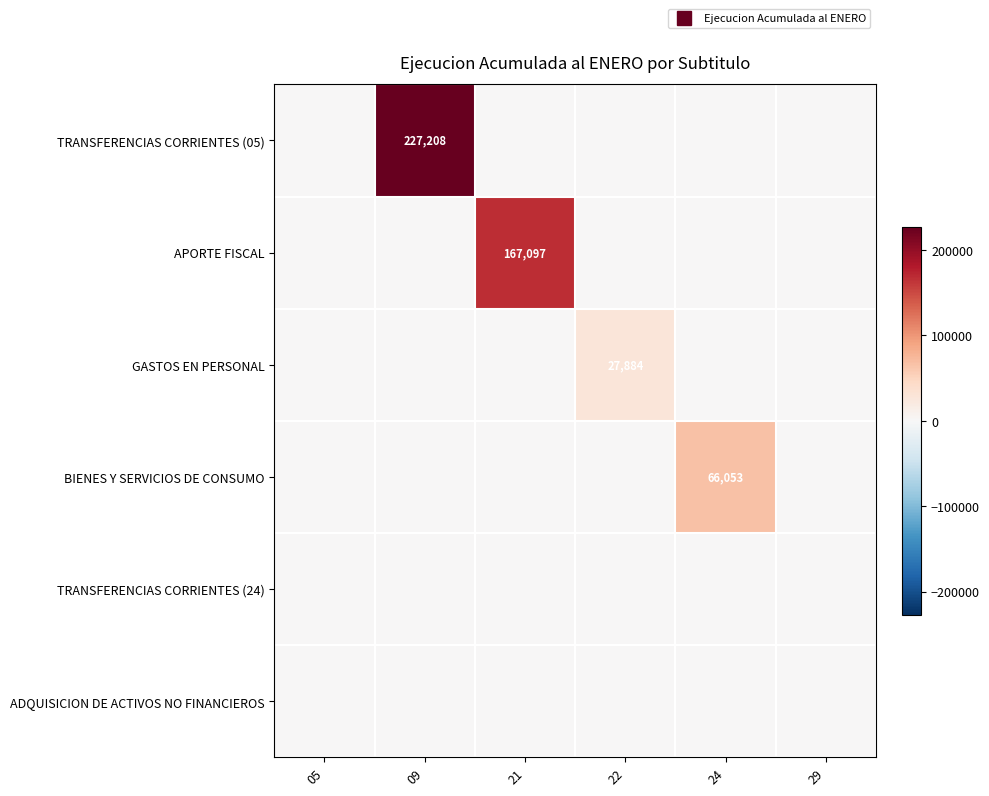

The value of APORTE FISCAL at 09 is -86675. True or false?

False